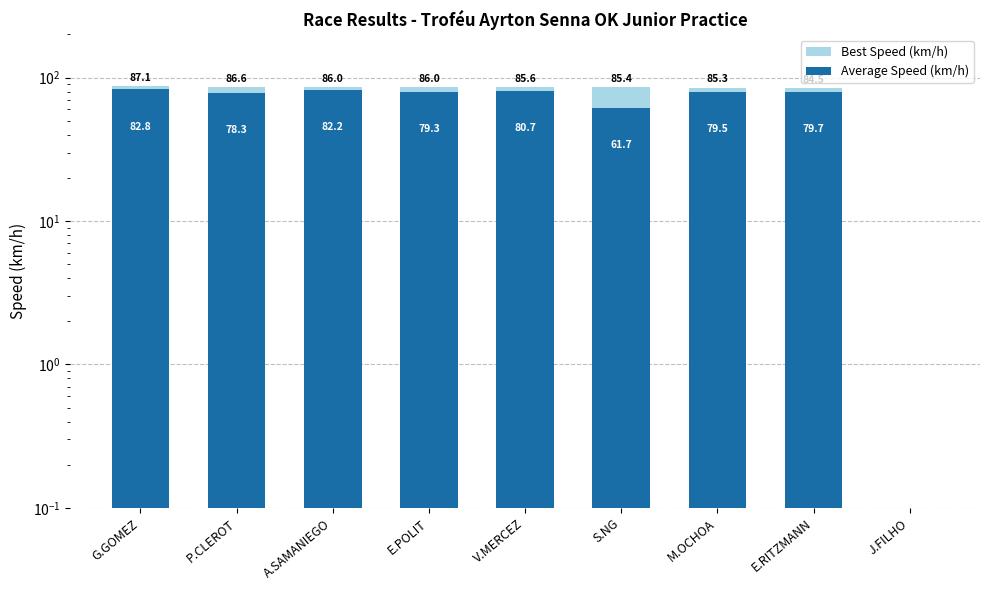

At G.GOMEZ, list the series in order from smallest to largest.

Average Speed (km/h), Best Speed (km/h)